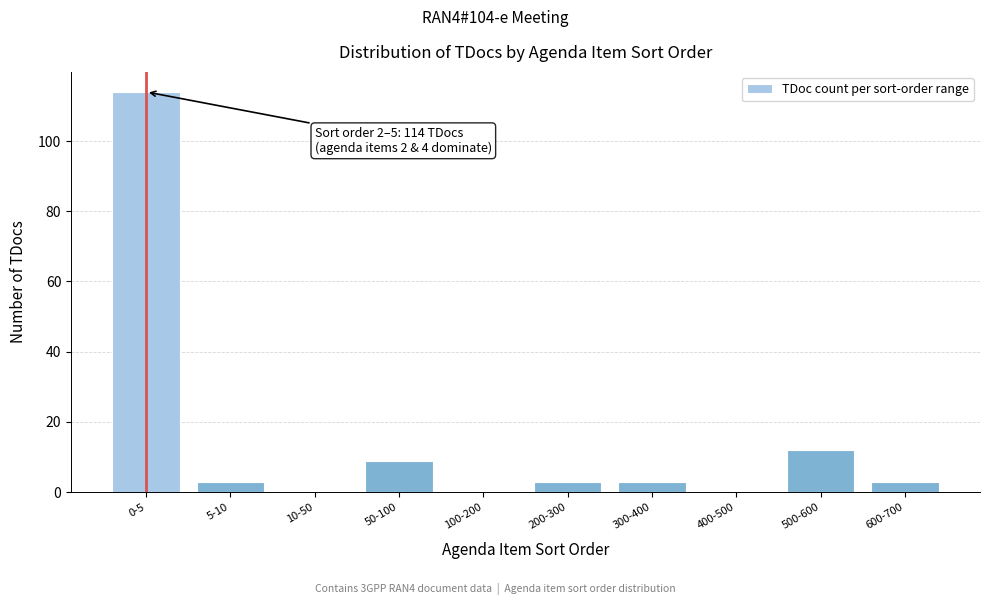

Reading left to right, what are all the values shown in this chart?

0-5=114	5-10=3	10-50=0	50-100=9	100-200=0	200-300=3	300-400=3	400-500=0	500-600=12	600-700=3